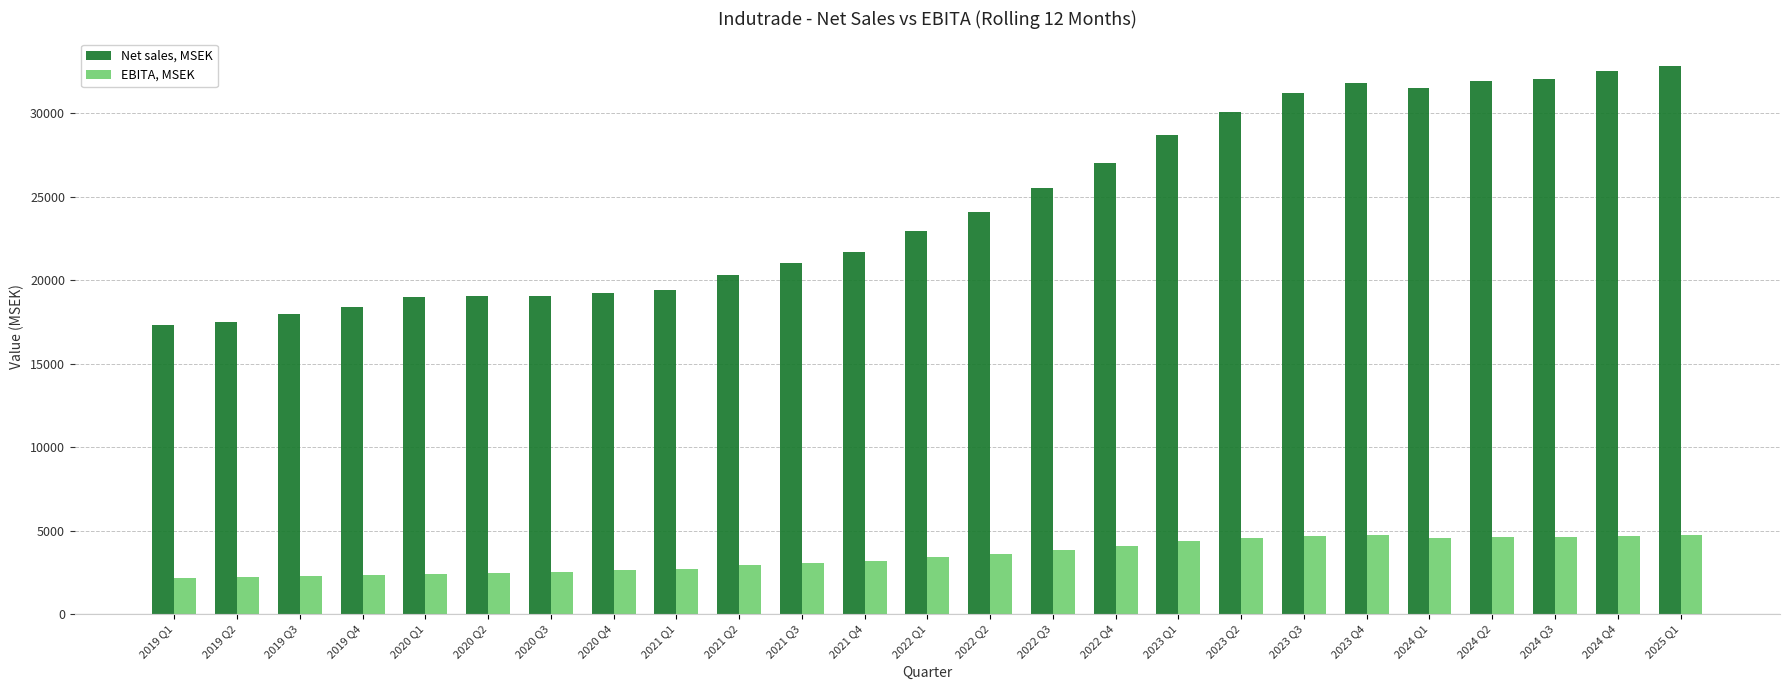

List the series in order of their overall mean, lowest first.

EBITA, MSEK, Net sales, MSEK